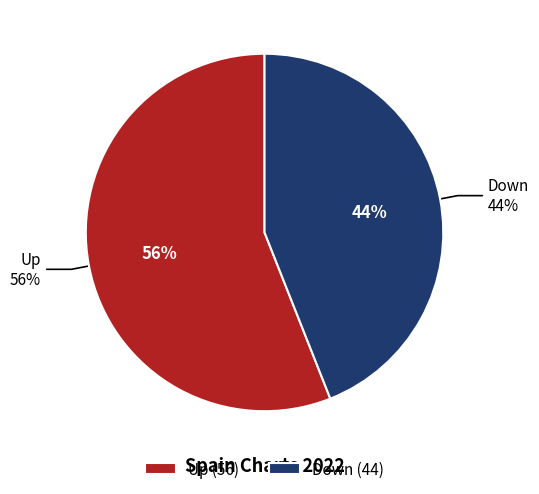

Which slice is the largest?

up